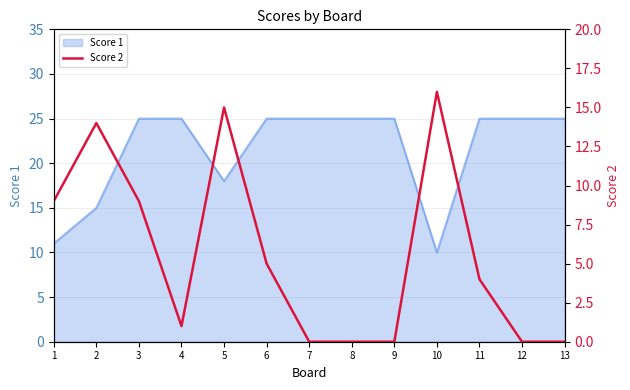

Approximately how many times larger is the value at 4 compared to 6?

0.2